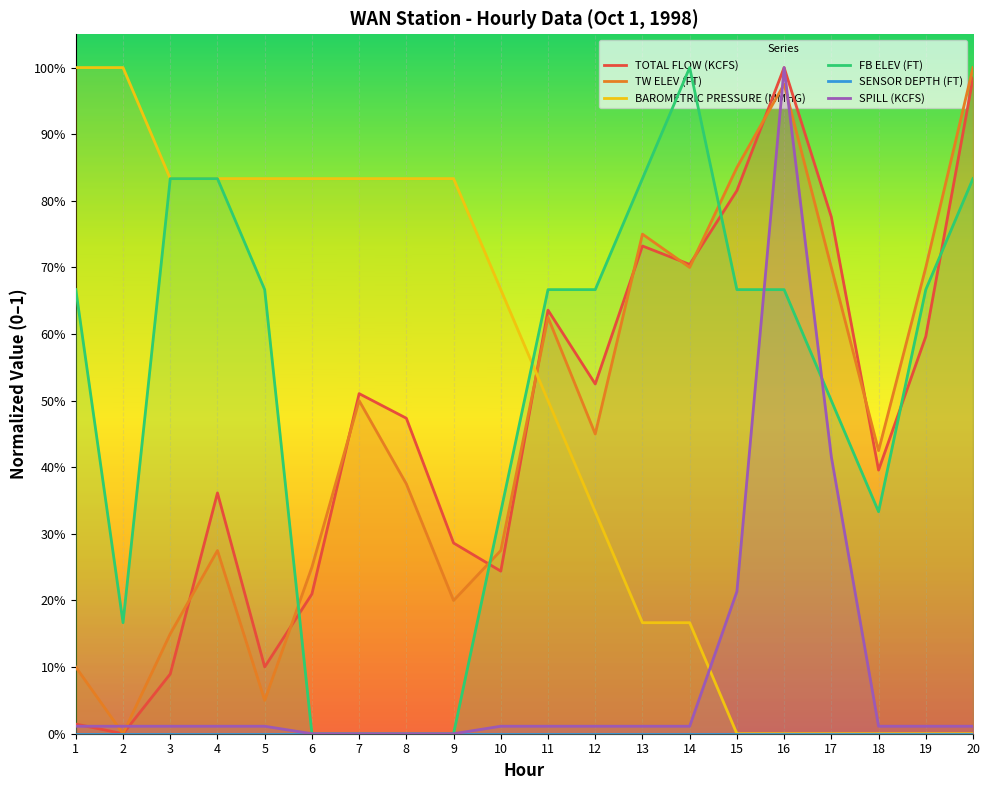

True or false: BAROMETRIC PRESSURE (MMHG) and TOTAL FLOW (KCFS) cross at least once.

True